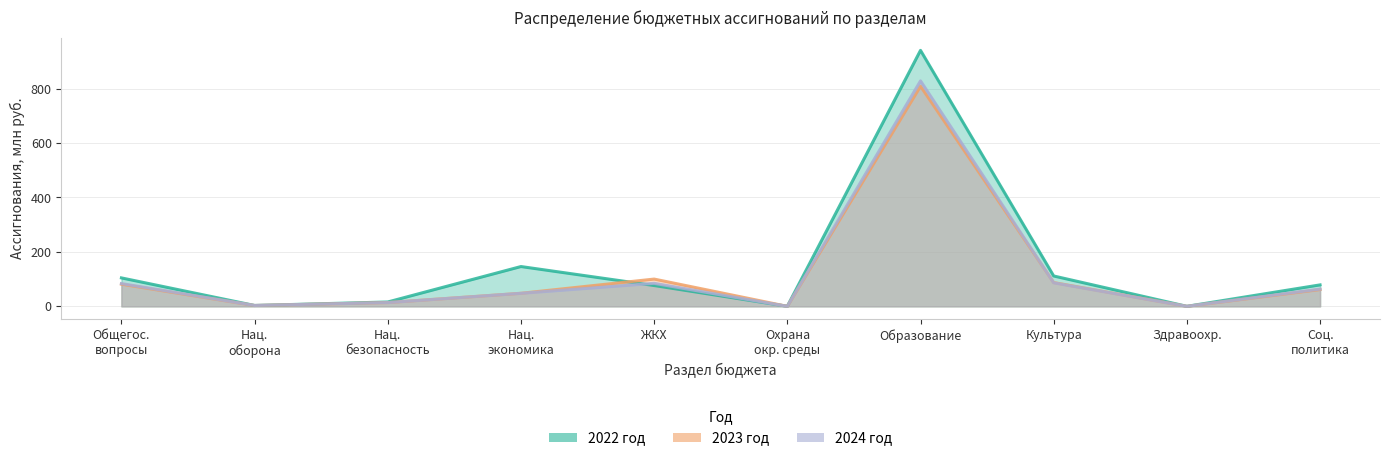

True or false: 2023 год has more than 0 interior local peaks.

True